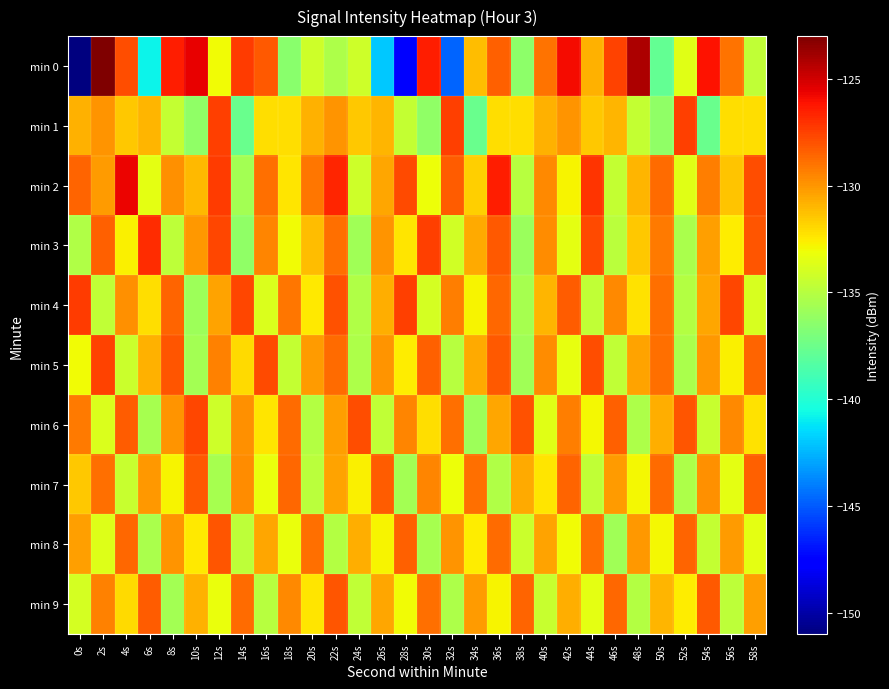

Reading right to left, list all the values displayed in this chart.

min 0: 58s=-134.6	56s=-129.0	54s=-126.1	52s=-133.5	50s=-137.8	48s=-124.1	46s=-127.6	44s=-130.8	42s=-125.9	40s=-129.0	38s=-136.4	36s=-128.4	34s=-131.2	32s=-144.7	30s=-126.4	28s=-147.5	26s=-142.0	24s=-134.2	22s=-135.3	20s=-134.2	18s=-136.6	16s=-128.2	14s=-127.4	12s=-133.0	10s=-125.5	8s=-126.4	6s=-140.8	4s=-127.9	2s=-123.0	0s=-151.0
min 1: 58s=-132.1	56s=-132.1	54s=-137.6	52s=-127.4	50s=-136.3	48s=-134.5	46s=-131.0	44s=-131.5	42s=-130.0	40s=-130.8	38s=-132.1	36s=-132.1	34s=-137.6	32s=-127.4	30s=-136.3	28s=-134.5	26s=-131.0	24s=-131.5	22s=-130.0	20s=-130.8	18s=-132.1	16s=-132.1	14s=-137.6	12s=-127.4	10s=-136.3	8s=-134.5	6s=-131.0	4s=-131.5	2s=-130.0	0s=-130.8
min 2: 58s=-127.9	56s=-131.4	54s=-129.3	52s=-133.6	50s=-128.7	48s=-130.9	46s=-134.5	44s=-127.1	42s=-132.8	40s=-129.6	38s=-135.0	36s=-126.4	34s=-131.7	32s=-128.3	30s=-133.1	28s=-127.8	26s=-130.5	24s=-134.2	22s=-126.7	20s=-129.1	18s=-132.4	16s=-128.9	14s=-135.6	12s=-127.3	10s=-131.0	8s=-129.8	6s=-133.4	4s=-125.7	2s=-130.2	0s=-128.5
min 3: 58s=-128.1	56s=-132.6	54s=-130.3	52s=-135.4	50s=-129.2	48s=-131.5	46s=-134.9	44s=-127.8	42s=-133.4	40s=-129.7	38s=-136.0	36s=-128.2	34s=-130.6	32s=-134.1	30s=-127.4	28s=-132.3	26s=-129.9	24s=-135.7	22s=-128.8	20s=-131.2	18s=-133.0	16s=-129.5	14s=-136.3	12s=-127.6	10s=-130.1	8s=-134.8	6s=-126.9	4s=-132.7	2s=-128.4	0s=-135.2
min 4: 58s=-133.9	56s=-127.6	54s=-130.5	52s=-135.1	50s=-128.9	48s=-132.2	46s=-129.6	44s=-134.7	42s=-128.3	40s=-130.9	38s=-135.5	36s=-128.6	34s=-132.8	32s=-129.3	30s=-134.0	28s=-127.4	26s=-130.7	24s=-135.2	22s=-128.0	20s=-132.5	18s=-129.1	16s=-133.8	14s=-127.7	12s=-130.4	10s=-135.9	8s=-128.5	6s=-132.1	4s=-129.8	2s=-134.6	0s=-127.3
min 5: 58s=-128.5	56s=-132.7	54s=-130.1	52s=-135.4	50s=-128.8	48s=-130.4	46s=-134.6	44s=-127.9	42s=-133.3	40s=-129.7	38s=-135.7	36s=-128.2	34s=-130.6	32s=-135.0	30s=-128.4	28s=-132.6	26s=-129.9	24s=-135.3	22s=-128.7	20s=-130.2	18s=-134.5	16s=-127.8	14s=-132.0	12s=-129.4	10s=-135.6	8s=-128.1	6s=-130.8	4s=-134.3	2s=-127.5	0s=-133.0
min 6: 58s=-132.2	56s=-129.6	54s=-134.4	52s=-128.1	50s=-130.7	48s=-135.3	46s=-128.4	44s=-132.9	42s=-129.3	40s=-133.6	38s=-128.0	36s=-130.5	34s=-135.8	32s=-128.8	30s=-132.1	28s=-129.5	26s=-134.7	24s=-127.9	22s=-130.3	20s=-135.1	18s=-128.7	16s=-132.4	14s=-129.8	12s=-134.2	10s=-127.6	8s=-130.0	6s=-135.5	4s=-128.3	2s=-133.8	0s=-129.2
min 7: 58s=-128.4	56s=-133.5	54s=-129.8	52s=-135.3	50s=-128.7	48s=-132.9	46s=-130.2	44s=-134.6	42s=-128.5	40s=-132.3	38s=-130.6	36s=-135.2	34s=-128.8	32s=-133.1	30s=-129.5	28s=-135.6	26s=-128.3	24s=-132.7	22s=-130.4	20s=-134.9	18s=-128.6	16s=-133.2	14s=-129.7	12s=-135.5	10s=-128.2	8s=-132.8	6s=-130.1	4s=-134.4	2s=-128.9	0s=-131.5
min 8: 58s=-133.4	56s=-130.2	54s=-134.5	52s=-128.5	50s=-132.9	48s=-130.1	46s=-135.7	44s=-128.8	42s=-133.0	40s=-130.4	38s=-134.3	36s=-128.7	34s=-132.6	32s=-130.0	30s=-135.5	28s=-128.4	26s=-132.8	24s=-130.7	22s=-135.1	20s=-128.9	18s=-133.2	16s=-130.5	14s=-134.8	12s=-128.1	10s=-132.5	8s=-129.9	6s=-135.4	4s=-128.6	2s=-133.7	0s=-130.3
min 9: 58s=-130.3	56s=-134.8	54s=-128.2	52s=-132.6	50s=-130.9	48s=-135.1	46s=-128.6	44s=-133.5	42s=-130.7	40s=-134.4	38s=-128.5	36s=-132.8	34s=-130.2	32s=-135.3	30s=-128.9	28s=-133.0	26s=-130.5	24s=-134.7	22s=-128.1	20s=-132.3	18s=-129.6	16s=-135.0	14s=-128.7	12s=-133.2	10s=-130.8	8s=-135.6	6s=-128.3	4s=-132.0	2s=-129.4	0s=-134.0